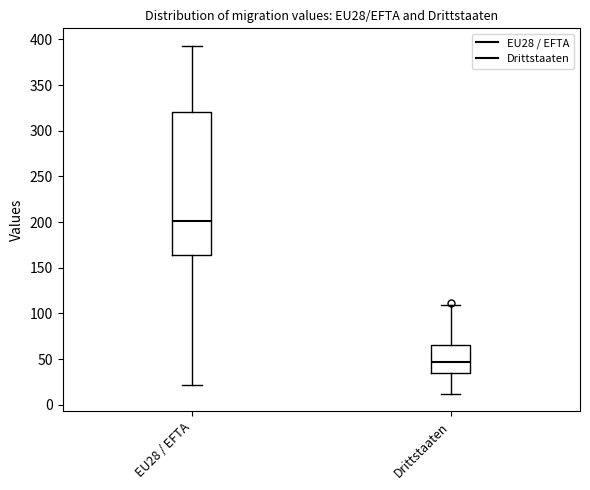

Reading left to right, transcribe this box plot: for each box, give where its median line is, the range the box spans, and where its two whiskers end, as read against the y-axis. The values are not printed on the chart, so give them approximately, as read against the axis.

EU28 / EFTA: median 200, box 165 to 320, whiskers 20 to 395
Drittstaaten: median 45, box 35 to 65, whiskers 10 to 110